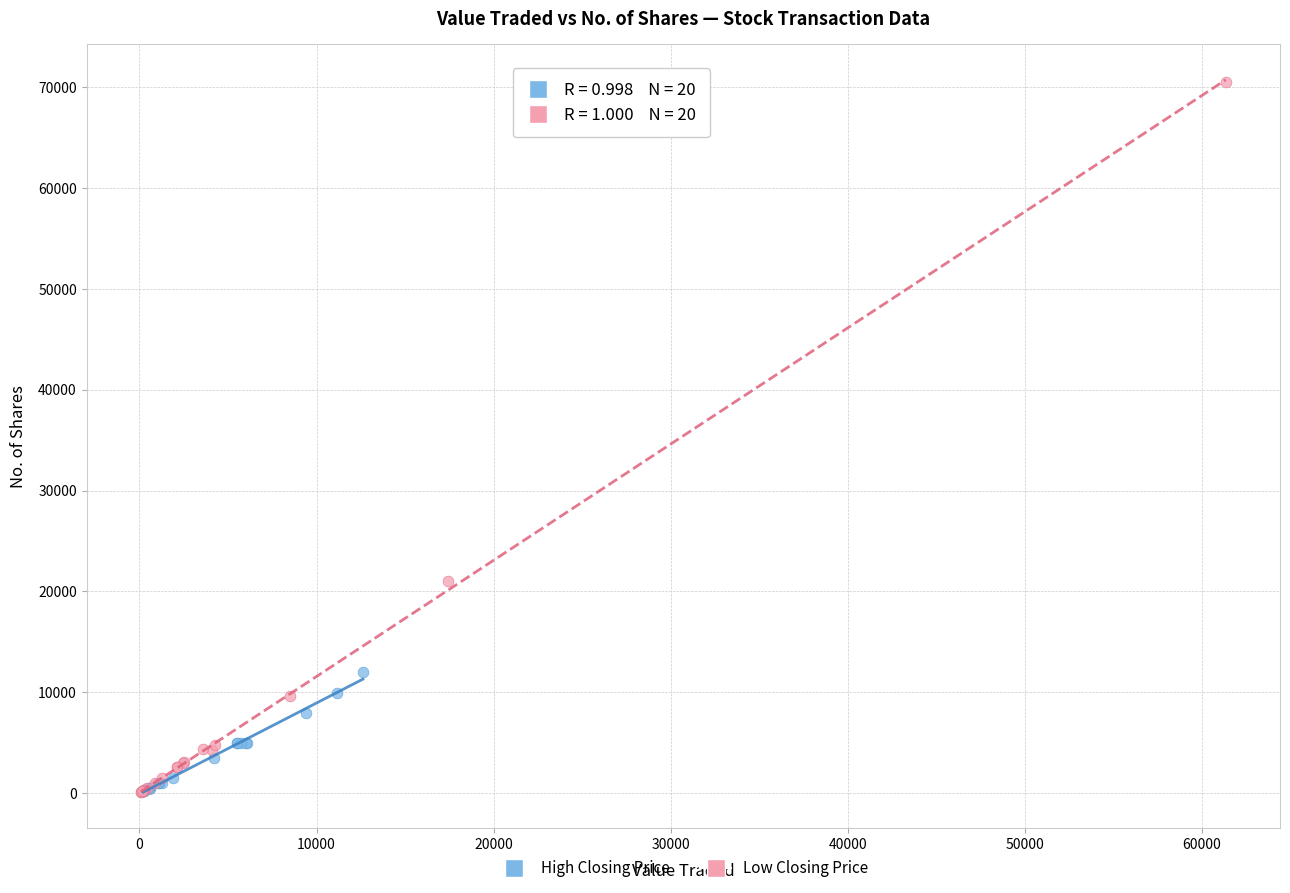

What are all the series names shown in the legend?

High Closing Price, Low Closing Price